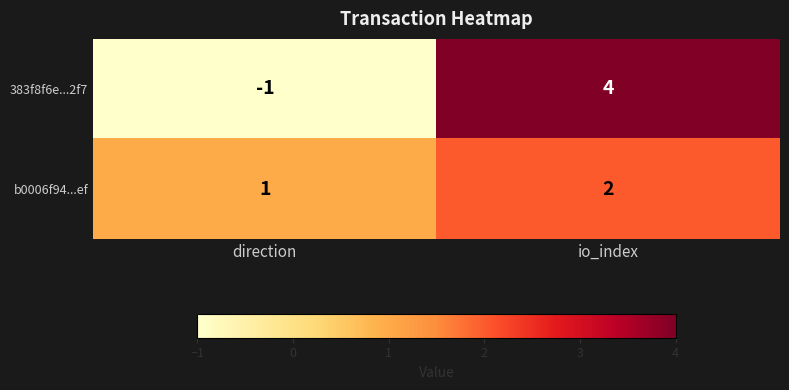

Reading left to right, transcribe all the data shown in this chart.

383f8f6e...2f7: direction=-1	io_index=4
b0006f94...ef: direction=1	io_index=2